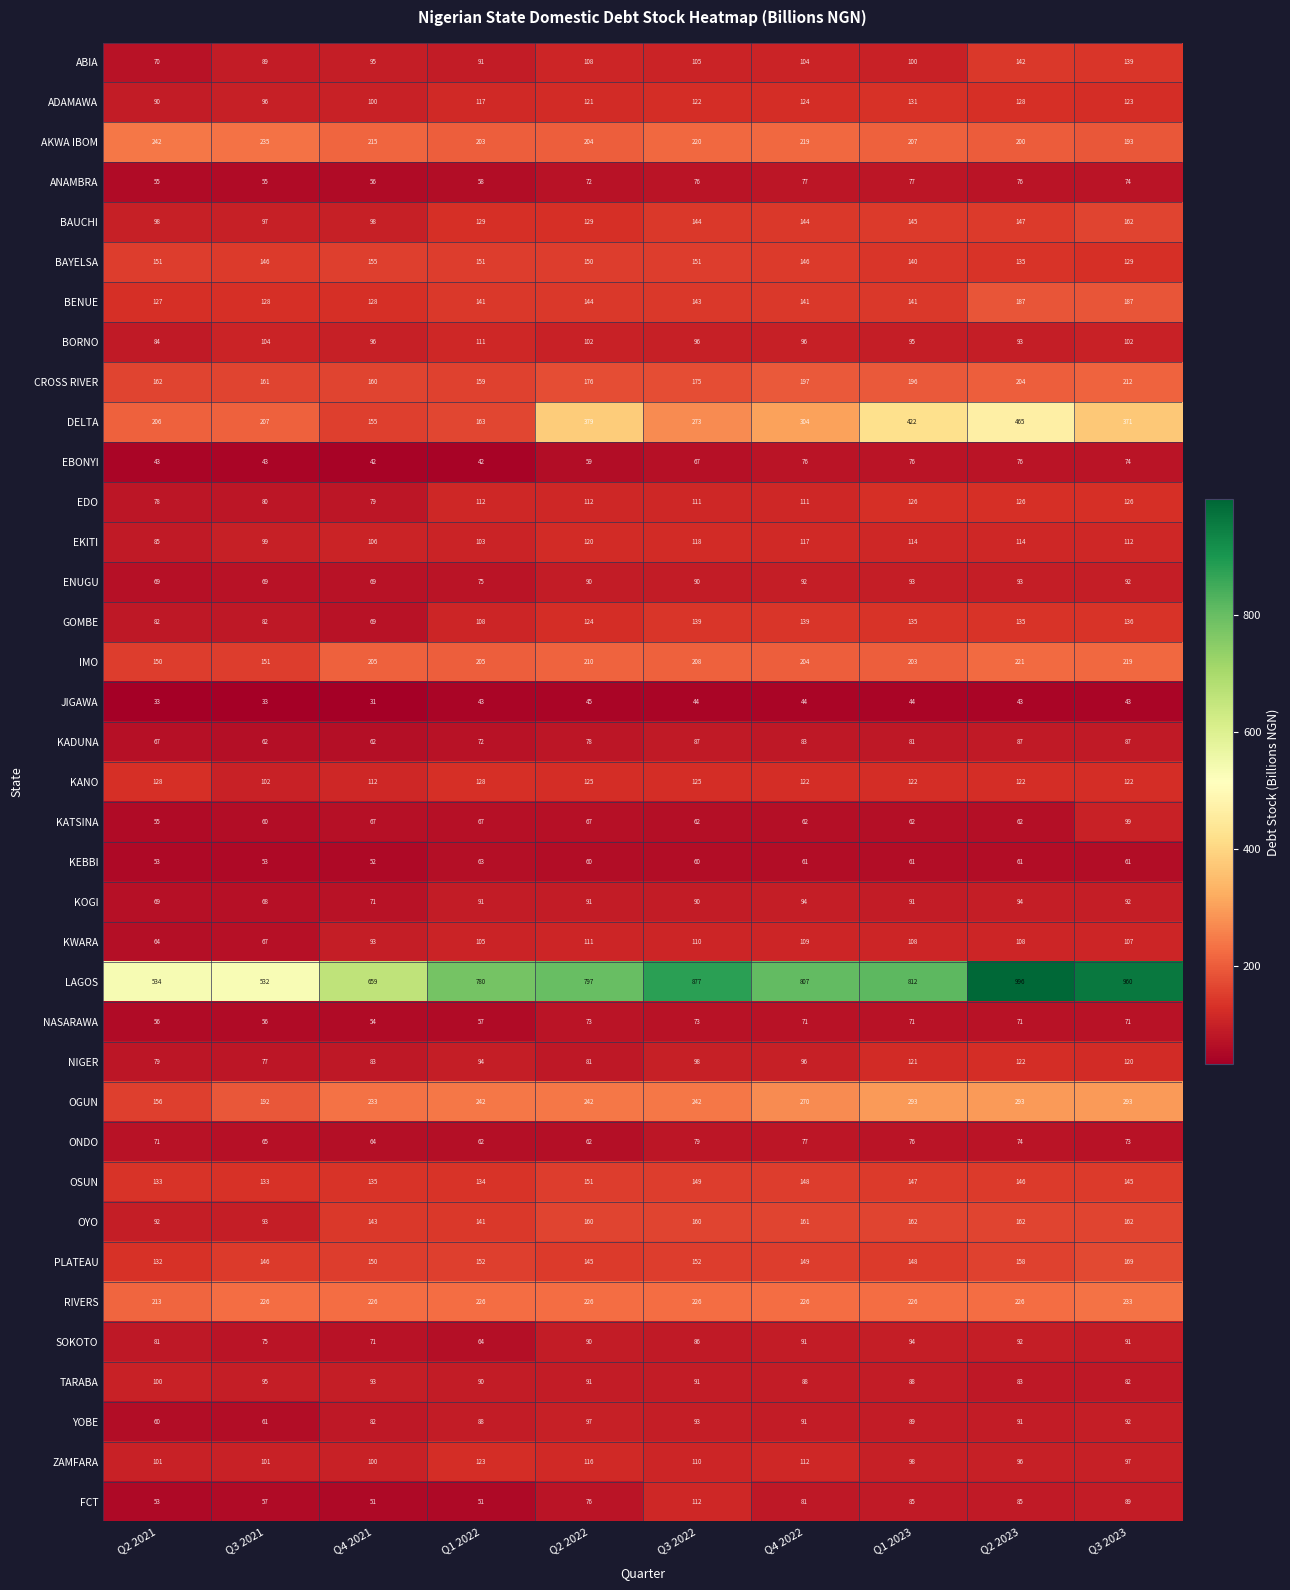

Which series has the largest total across all categories?

LAGOS